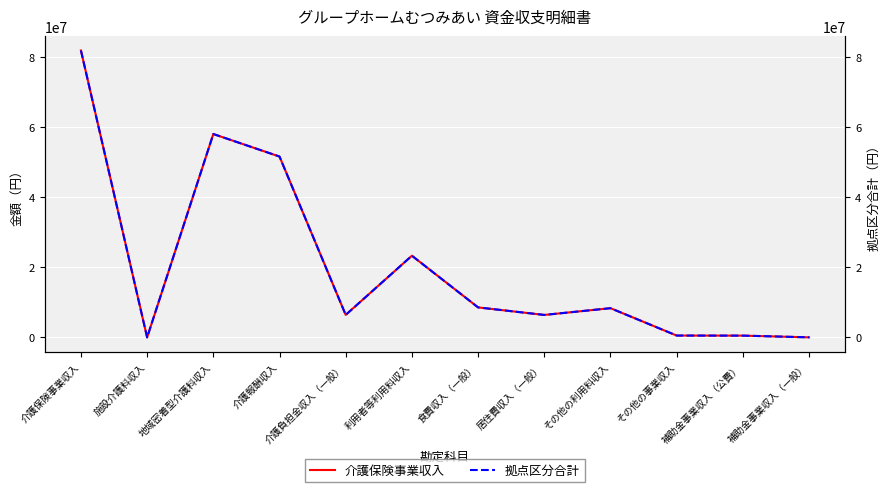

Where does the 介護保険事業収入 series first go above 8334939?

介護保険事業収入